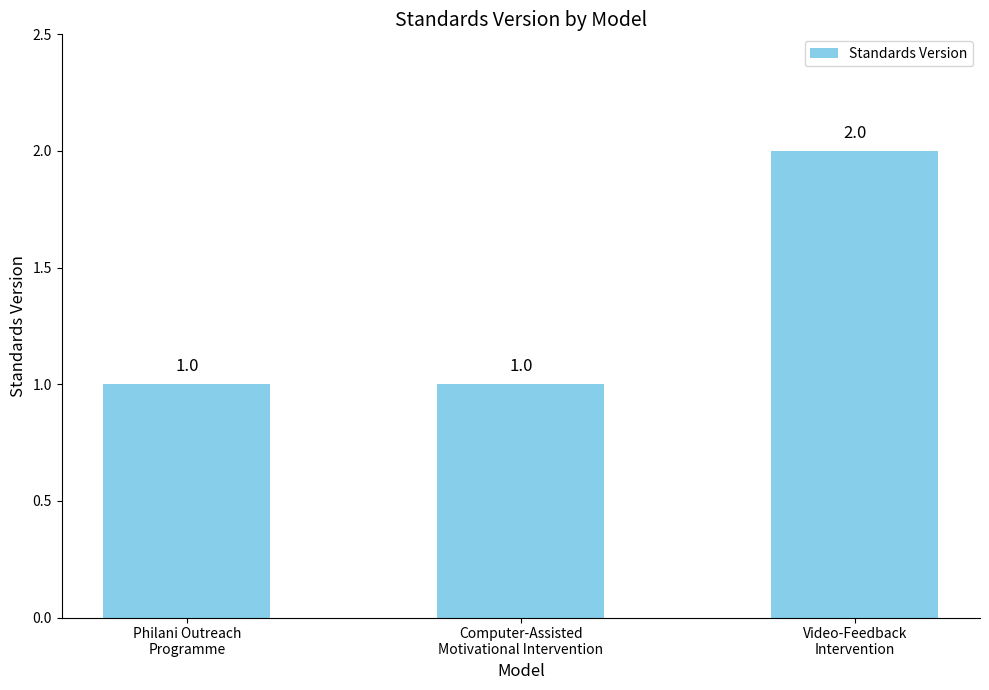

Count the values in the range 1 to 2.

3